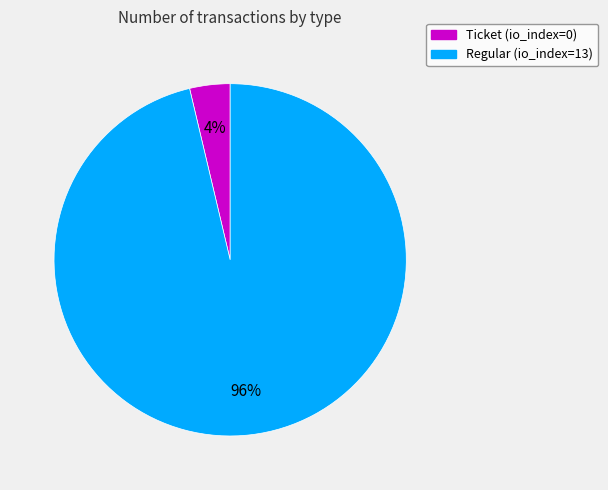

Which has a higher value, Regular or Ticket?

Regular